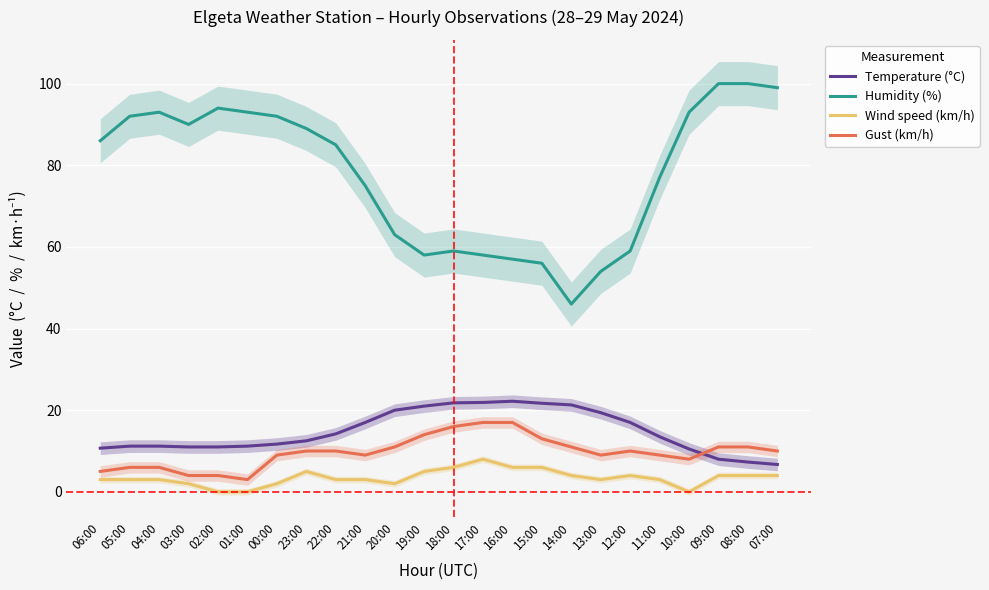

At which category is the sum across all series the highest?

09:00